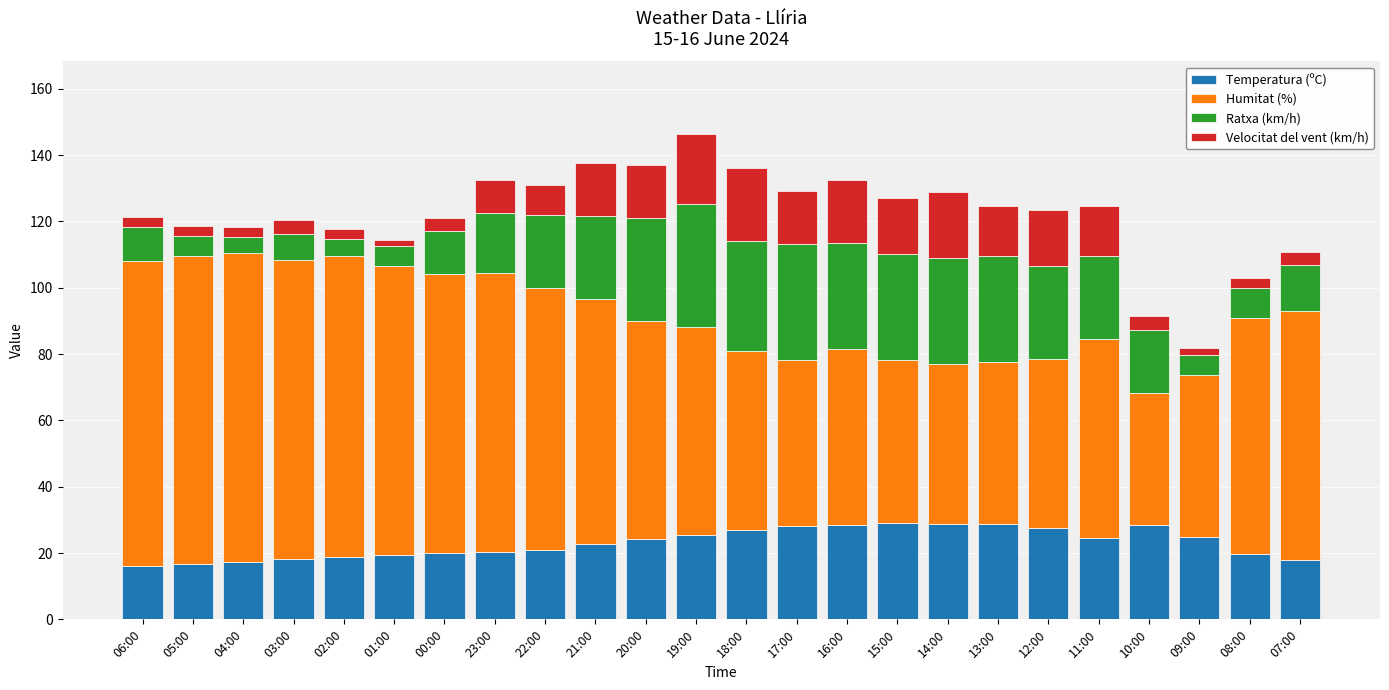

What is the minimum value for Temperatura (ºC)?

16.2